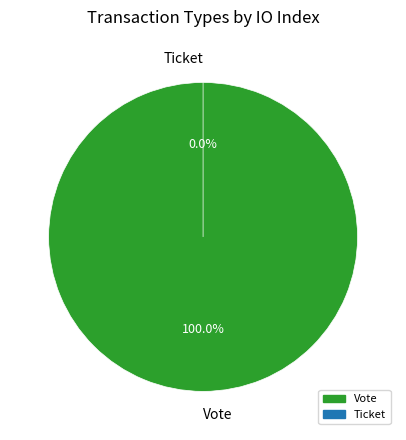

What is the change in value from Vote to Ticket?

-1